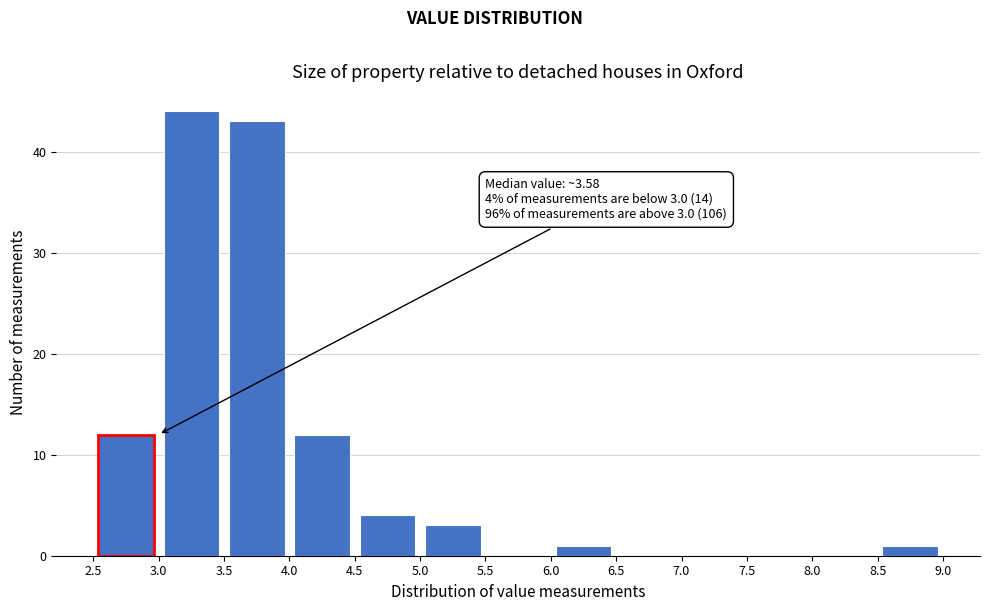

Over which range of the x-axis is the bar tallest?

3.0 to 3.5